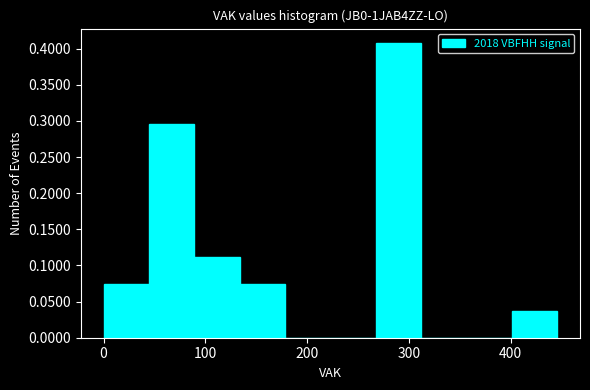

Reading left to right, transcribe this chart: for each bar, give the range it covers on the x-axis and its height. Neither the bar edges nor the heights are printed on the chart, so give them approximately, as read against the axes.

0 to 40: 0.075
40 to 90: 0.295
90 to 130: 0.110
130 to 180: 0.075
180 to 220: 0
220 to 270: 0
270 to 310: 0.405
310 to 360: 0
360 to 400: 0
400 to 450: 0.035